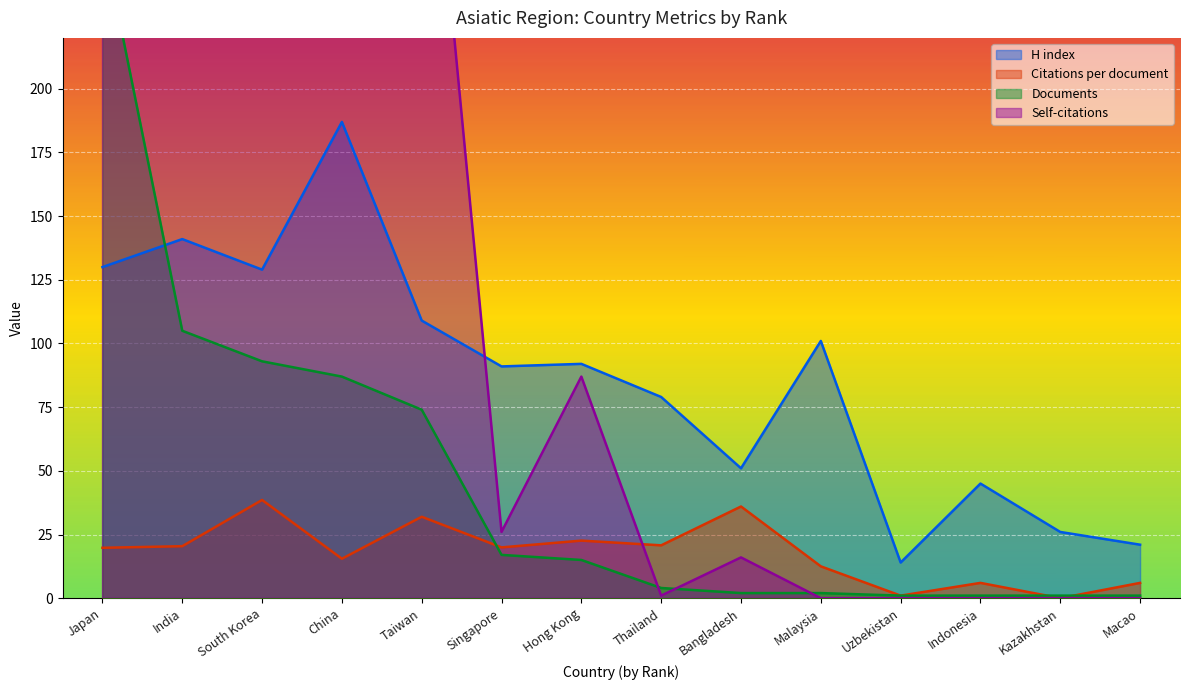

What is the label of the 12th point from the right?

South Korea